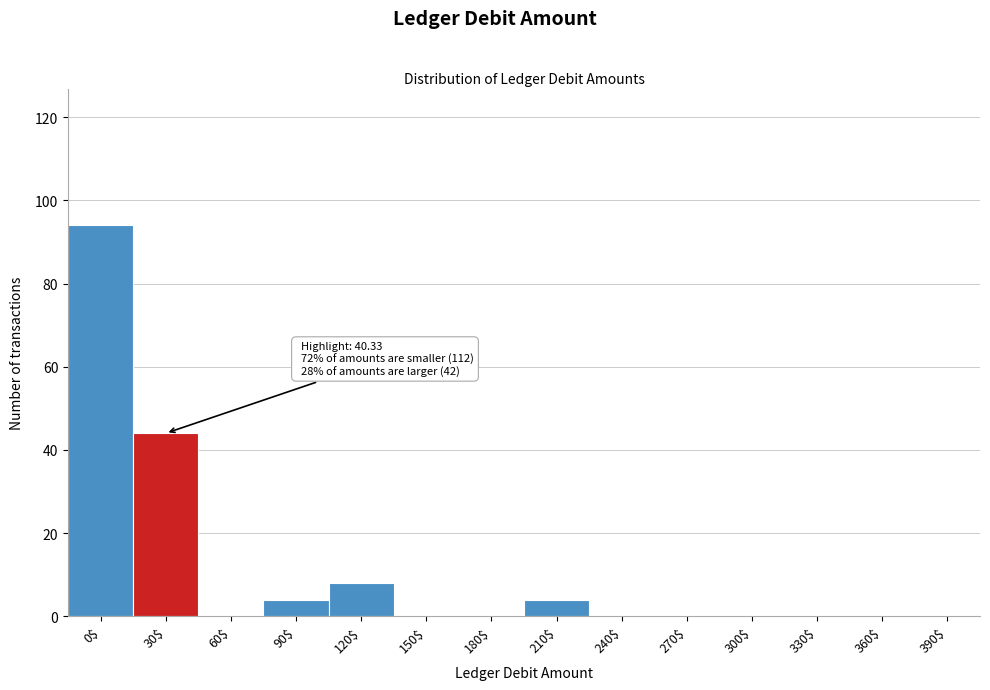

What is the sum of all values?

154